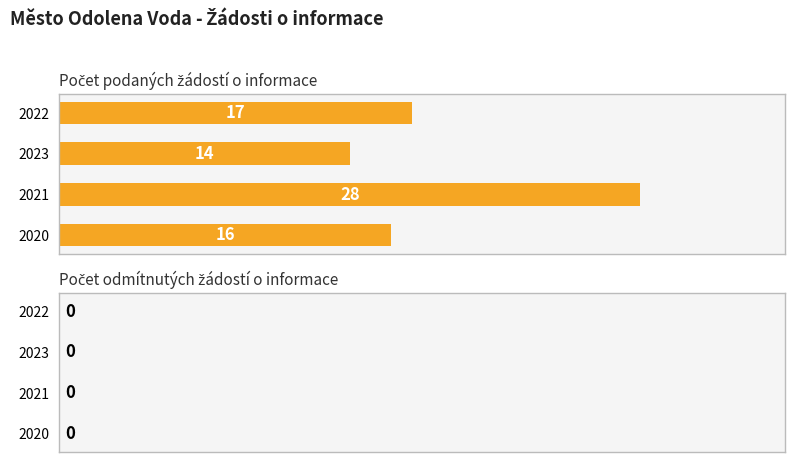

Reading top to bottom, list all the values displayed in this chart.

2022=17	2023=14	2021=28	2020=16